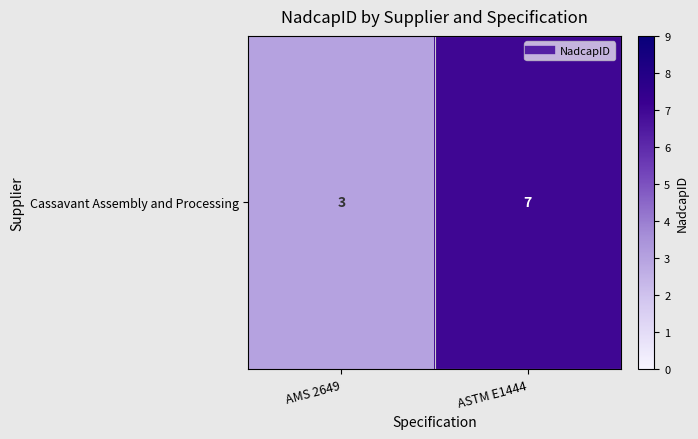

Reading right to left, extract all data points from this chart.

ASTM E1444=7	AMS 2649=3